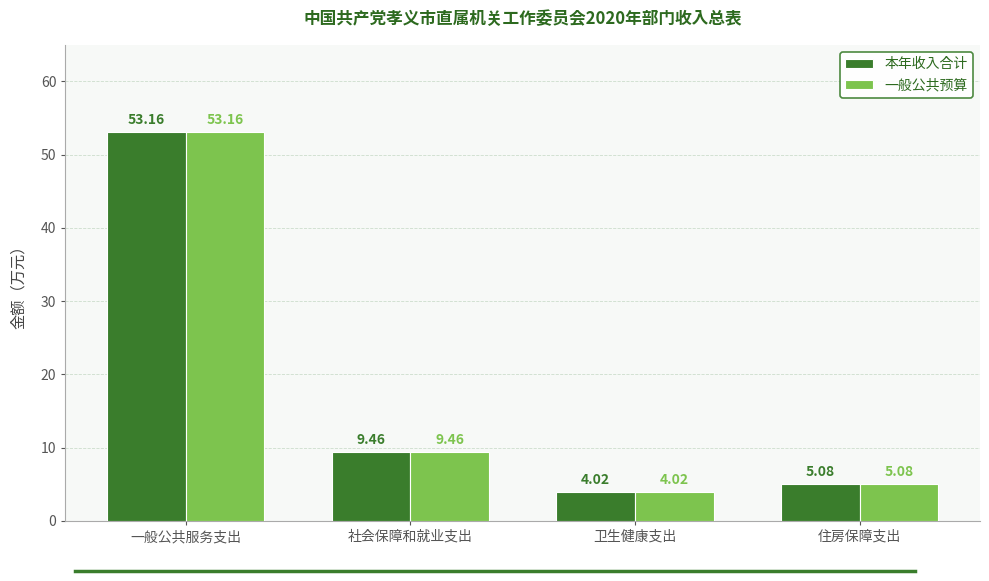

Reading left to right, list all the values displayed in this chart.

本年收入合计: 一般公共服务支出=53.2	社会保障和就业支出=9.5	卫生健康支出=4.0	住房保障支出=5.1
一般公共预算: 一般公共服务支出=53.2	社会保障和就业支出=9.5	卫生健康支出=4.0	住房保障支出=5.1